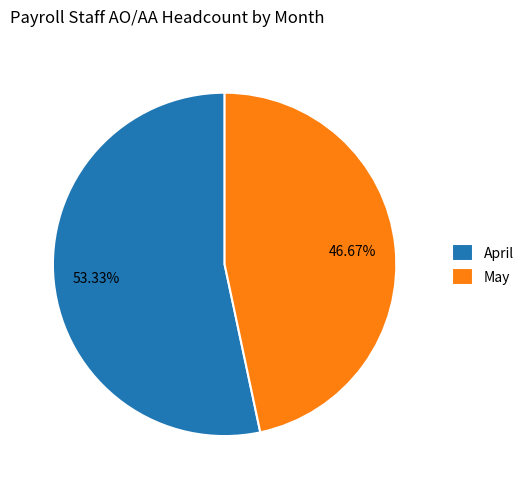

Which slice is the smallest?

May